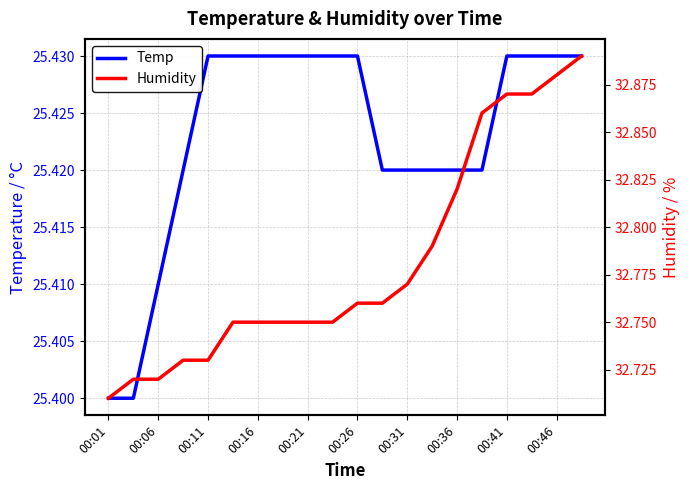

How many categories are shown in the chart?

20